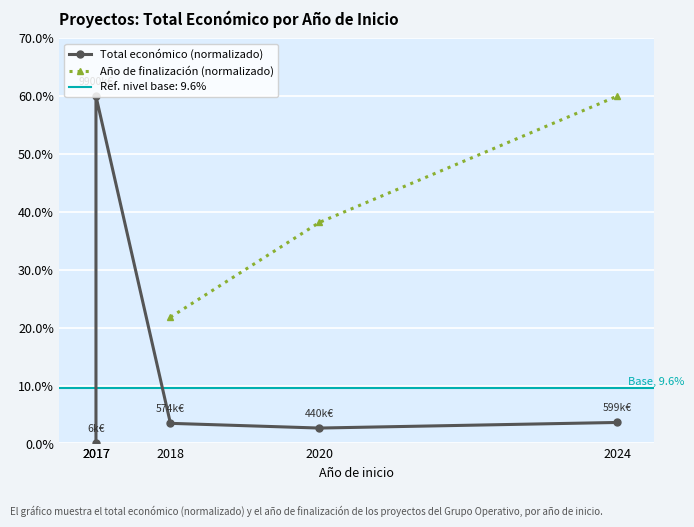

What is the highest value of the Año de finalización (normalizado) series?

60.0